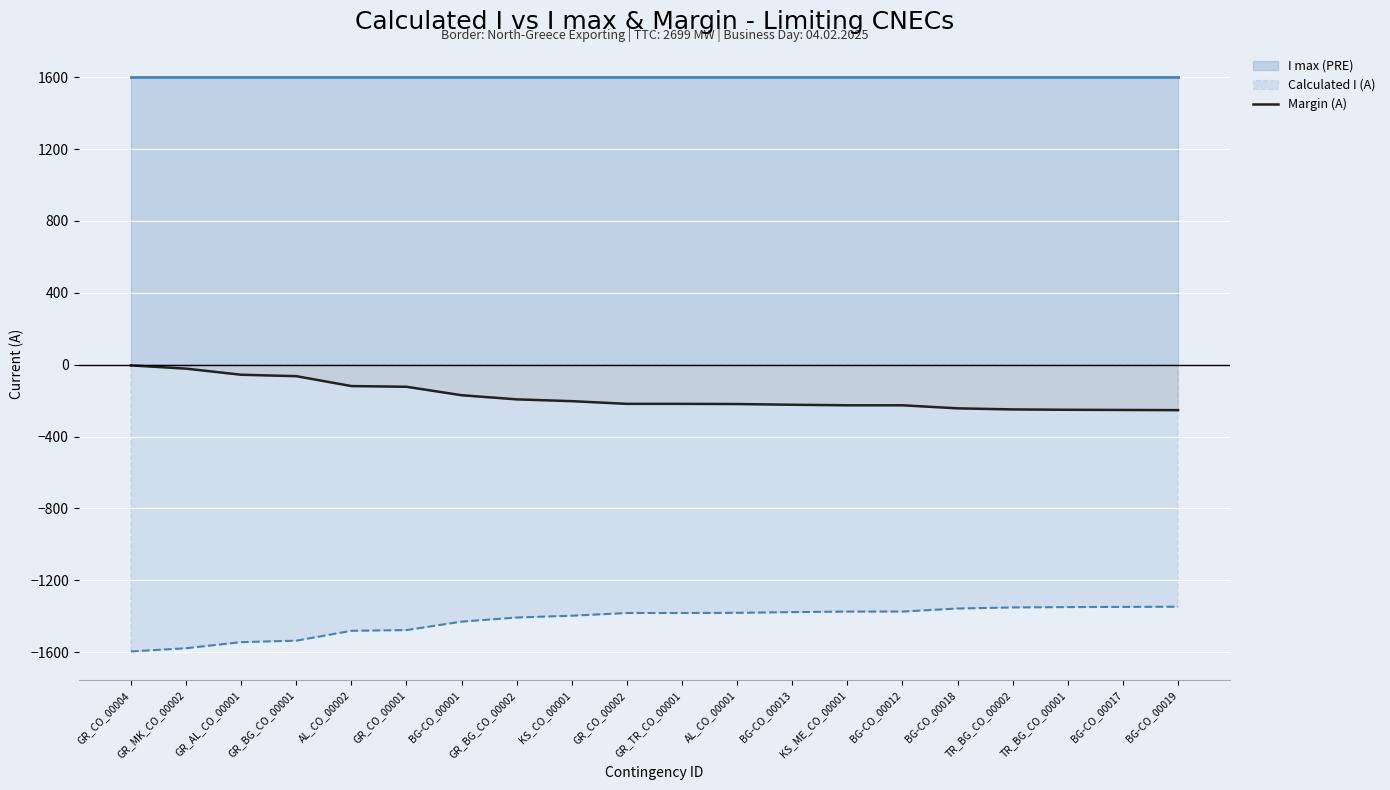

Reading left to right, extract all data points from this chart.

GR_CO_00004=-4	GR_MK_CO_00002=-22	GR_AL_CO_00001=-56	GR_BG_CO_00001=-64	AL_CO_00002=-119	GR_CO_00001=-123	BG-CO_00001=-170	GR_BG_CO_00002=-193	KS_CO_00001=-203	GR_CO_00002=-218	GR_TR_CO_00001=-218	AL_CO_00001=-219	BG-CO_00013=-223	KS_ME_CO_00001=-226	BG-CO_00012=-226	BG-CO_00018=-243	TR_BG_CO_00002=-249	TR_BG_CO_00001=-251	BG-CO_00017=-252	BG-CO_00019=-253